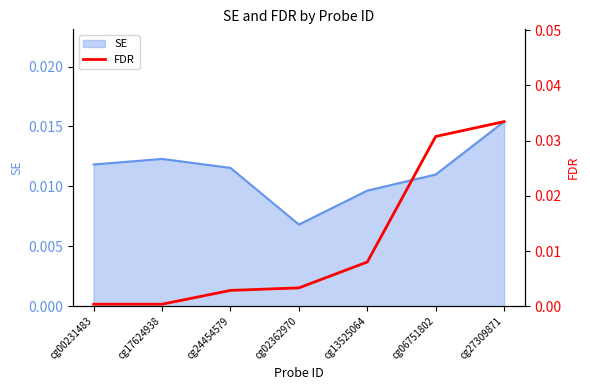

At which label is SE closest to 0?

cg02362970